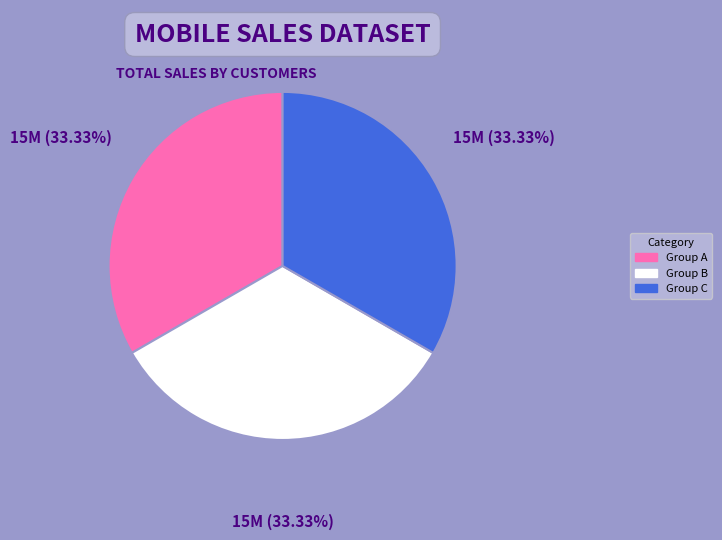

Count the number of slices in the pie.

3